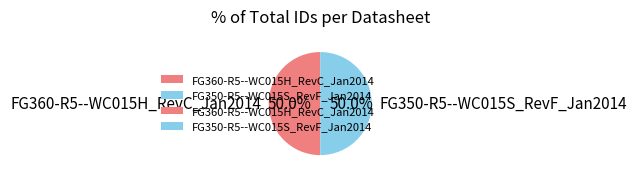

What is the ratio of the value at FG360-R5--WC015H_RevC_Jan2014 to the value at FG350-R5--WC015S_RevF_Jan2014?

1.0